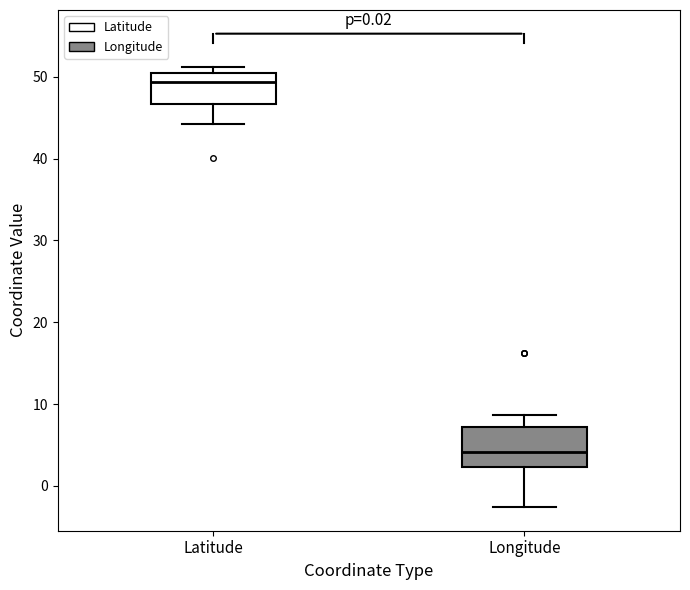

Which box is the tallest, from its lower edge to its upper edge?

Longitude